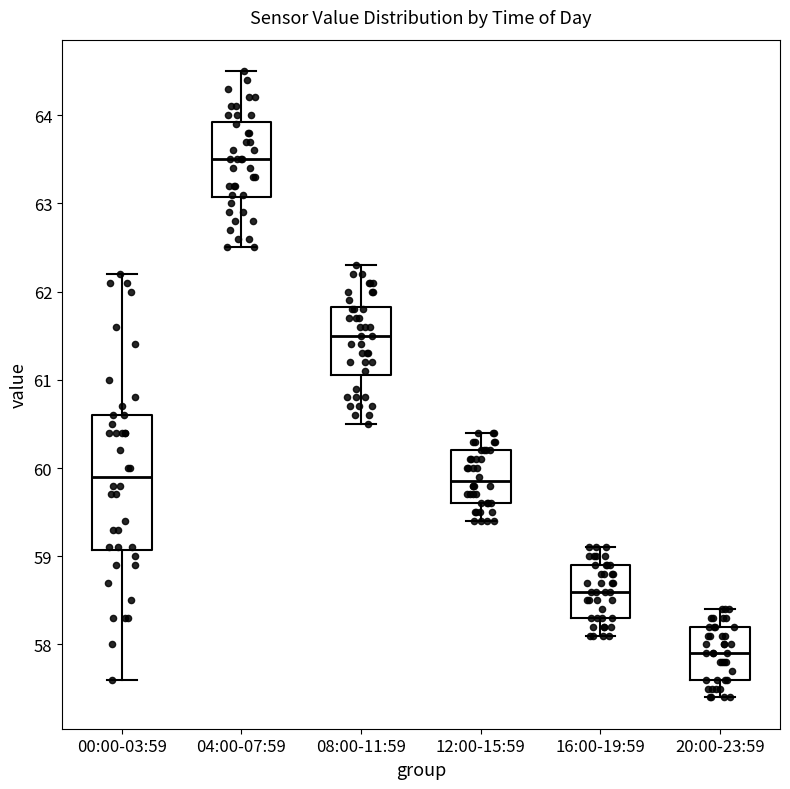

Which box is the tallest, from its lower edge to its upper edge?

00:00-03:59